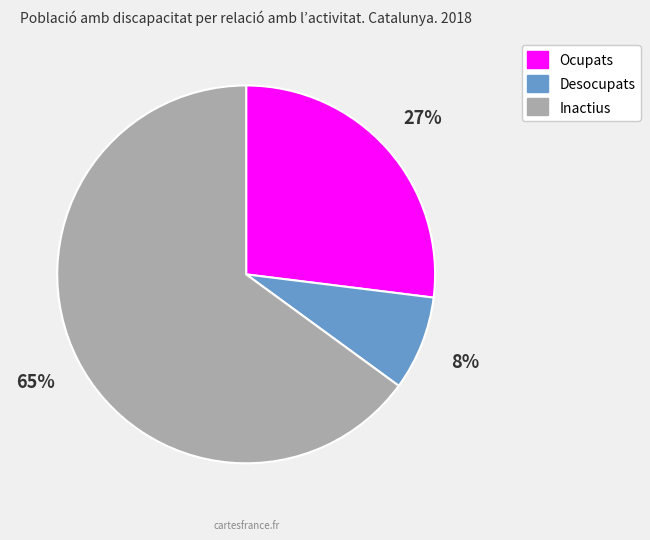

Is there any slice that represents more than half of the pie?

Yes